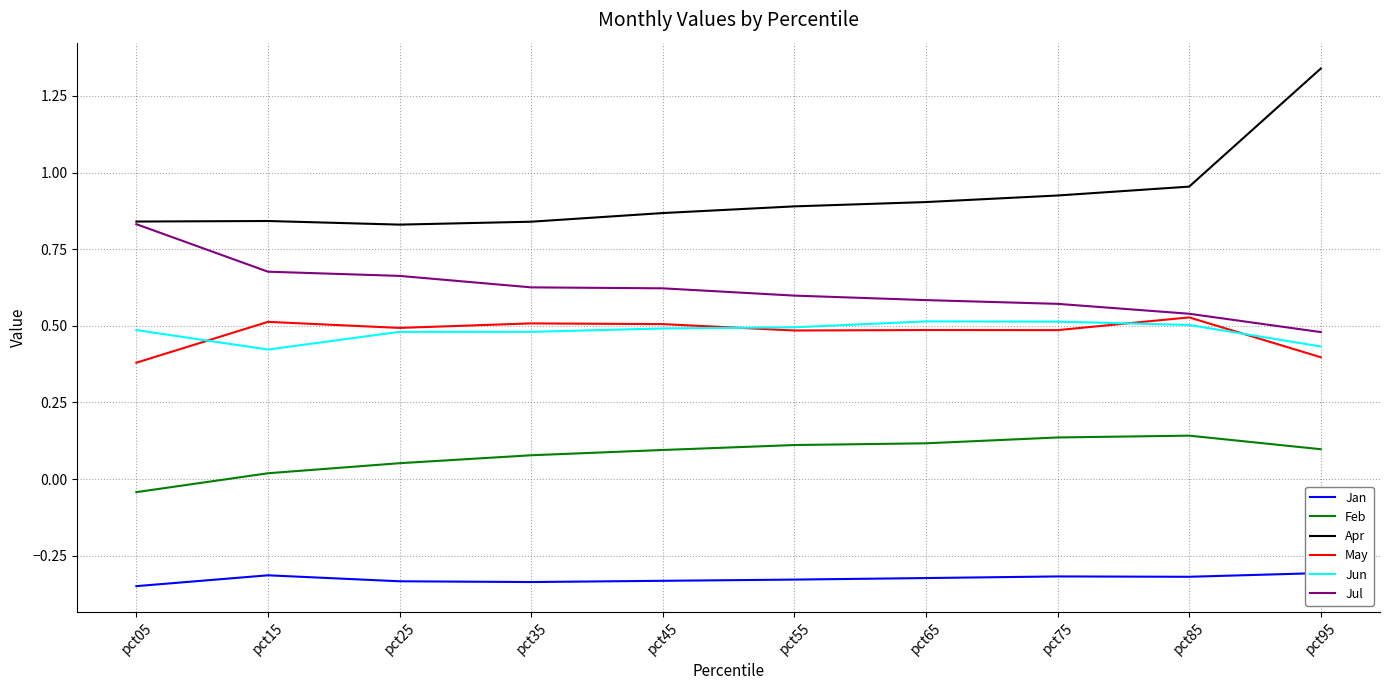

Does the chart display data point markers on the line(s)?

No